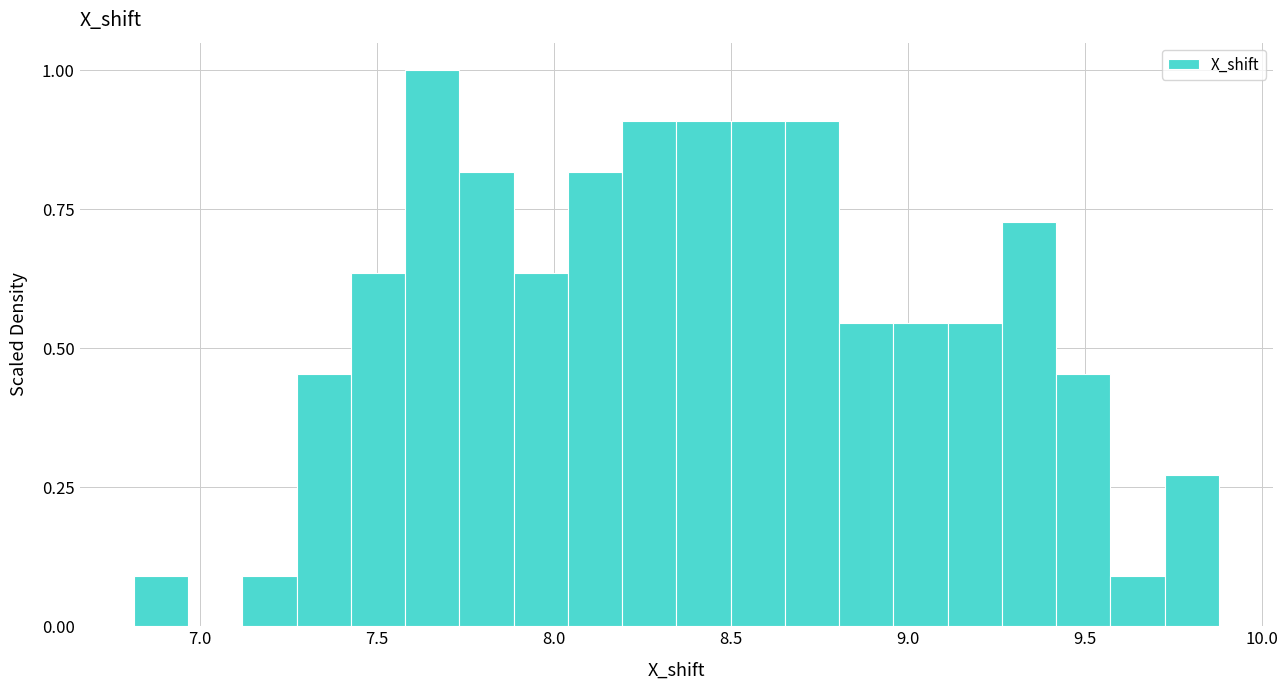

Read against the x-axis, roughly where is the centre of the tallest bar?

7.65